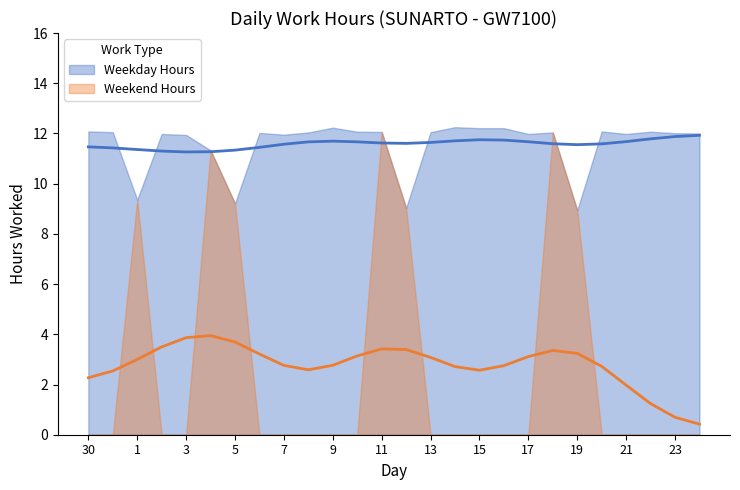

Which series has the largest range (max minus min)?

Weekend Hours